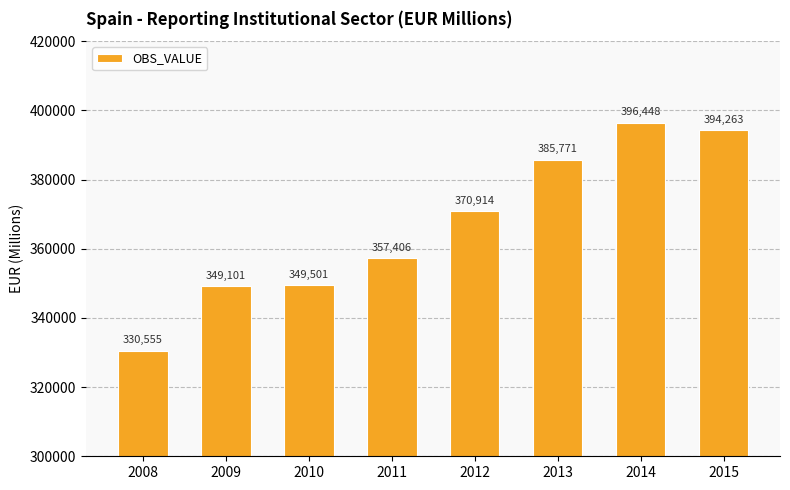

The value at 2008 is 442695. True or false?

False